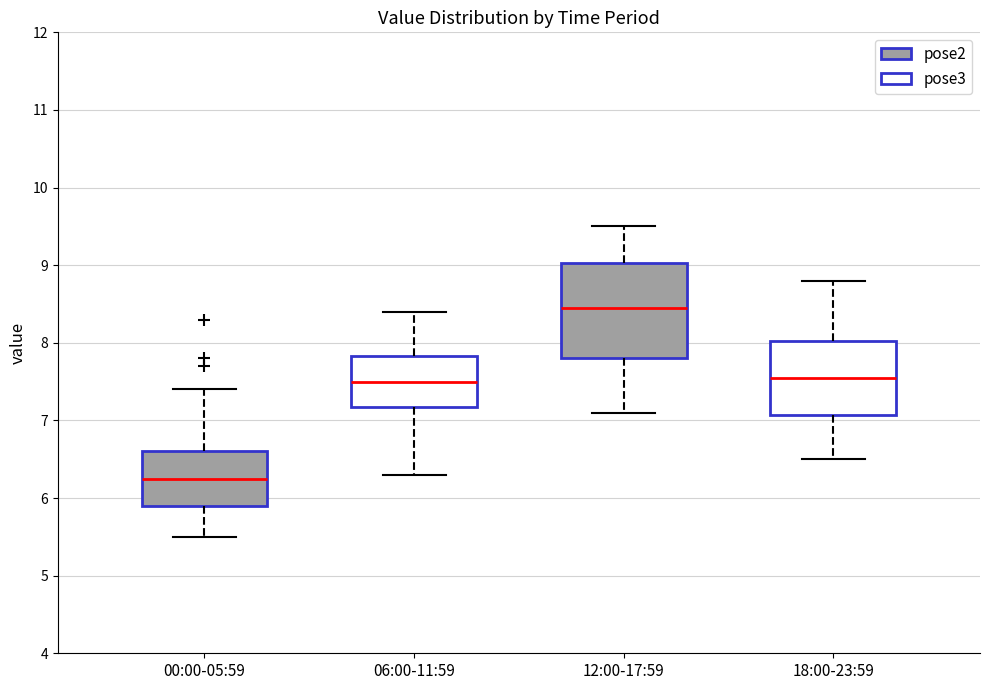

Reading left to right, read every box against the y-axis: the position of its median line, the range the box covers, and the ends of its whiskers. The values are not printed on the chart, so give them approximately, as read against the axis.

00:00-05:59: median 6.3, box 5.9 to 6.6, whiskers 5.5 to 7.4
06:00-11:59: median 7.5, box 7.2 to 7.8, whiskers 6.3 to 8.4
12:00-17:59: median 8.5, box 7.8 to 9.0, whiskers 7.1 to 9.5
18:00-23:59: median 7.6, box 7.1 to 8.0, whiskers 6.5 to 8.8